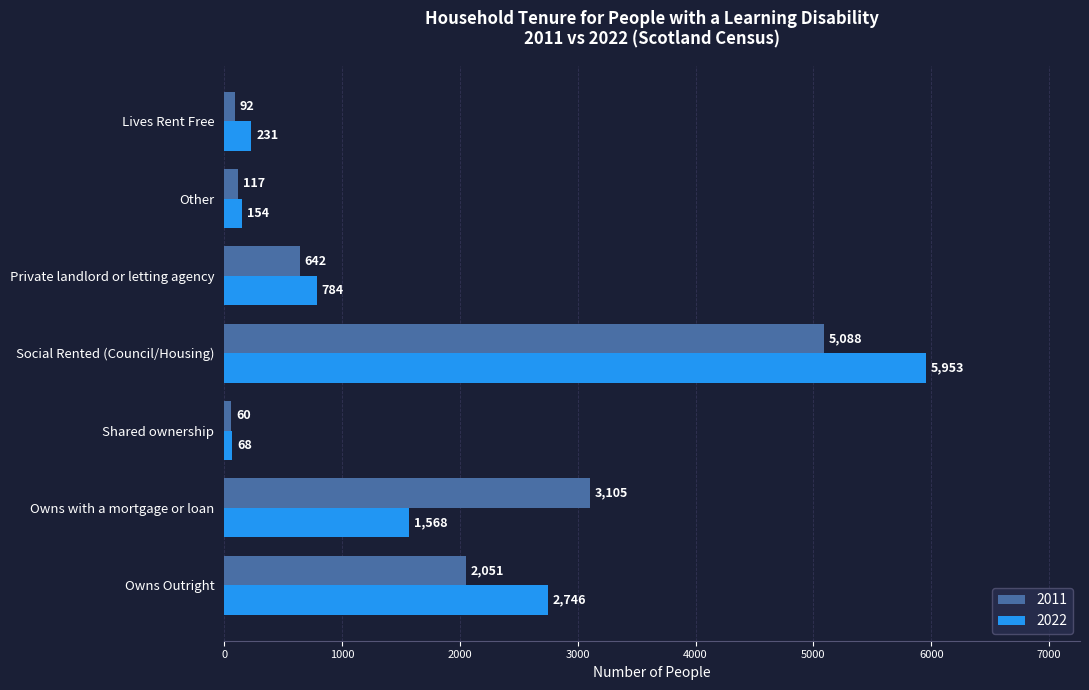

At which label does 2011 reach its minimum?

Shared ownership